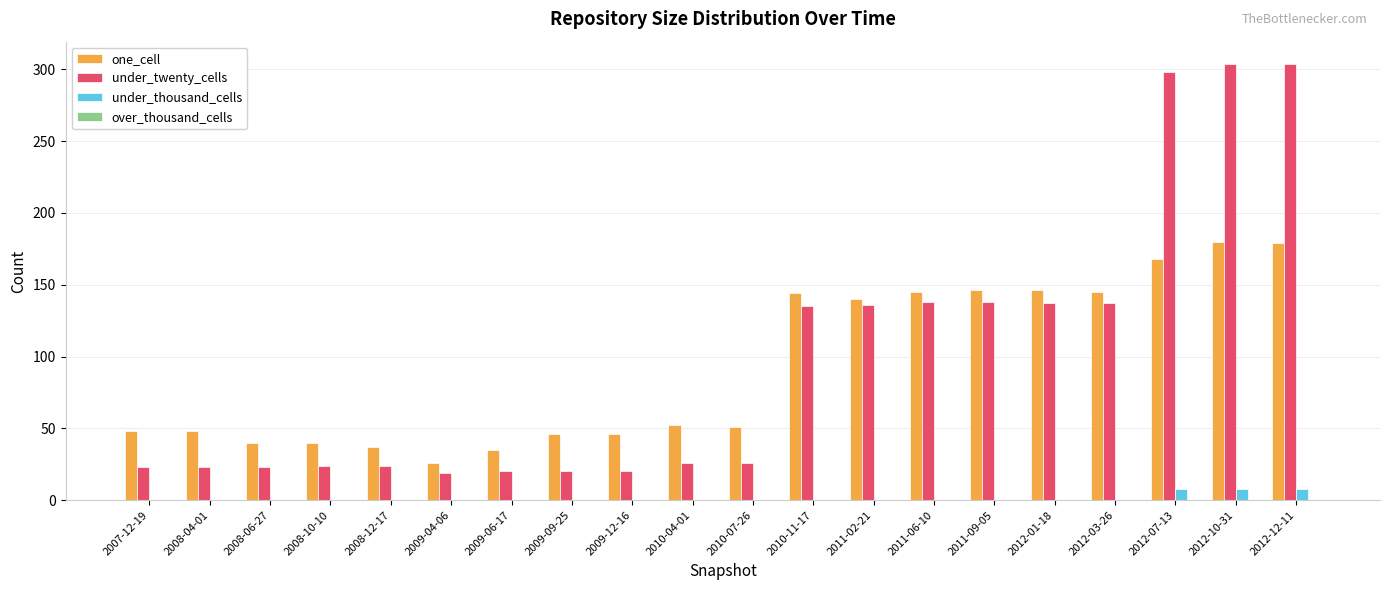

The value of under_twenty_cells at 2011-02-21 is 136. True or false?

True